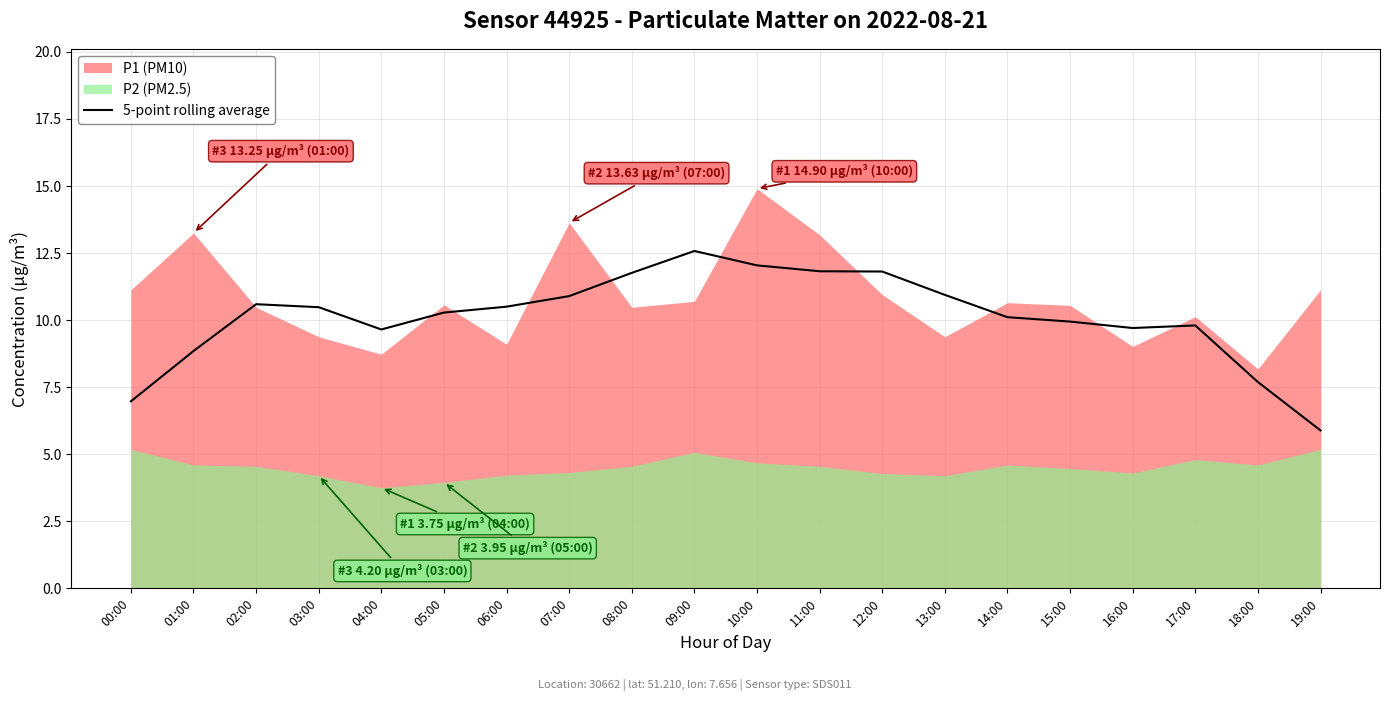

At which label does 5-point rolling average reach its peak?

09:00